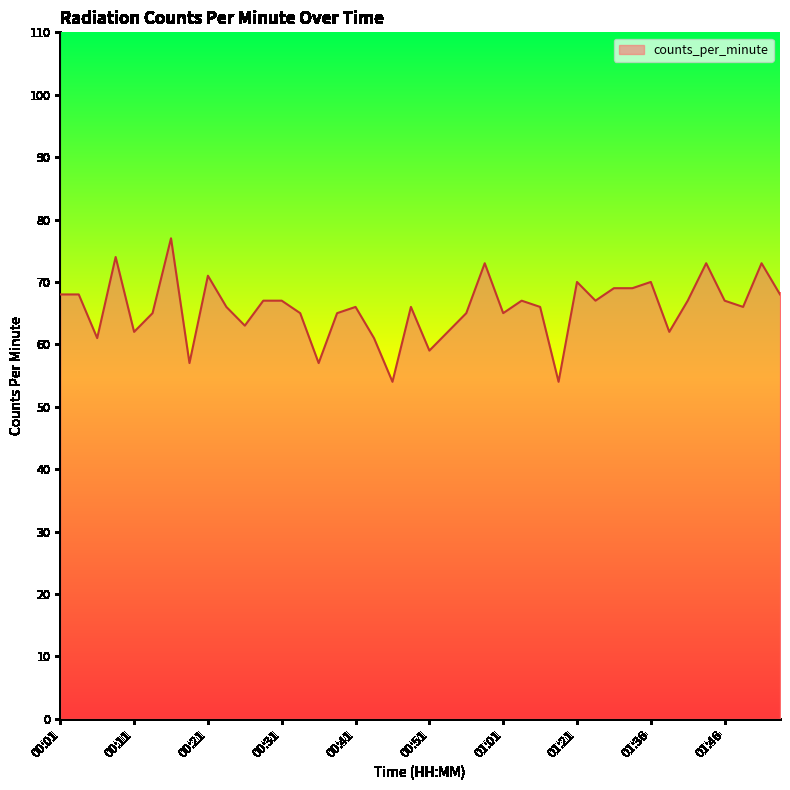

What is the greatest value displayed?

77